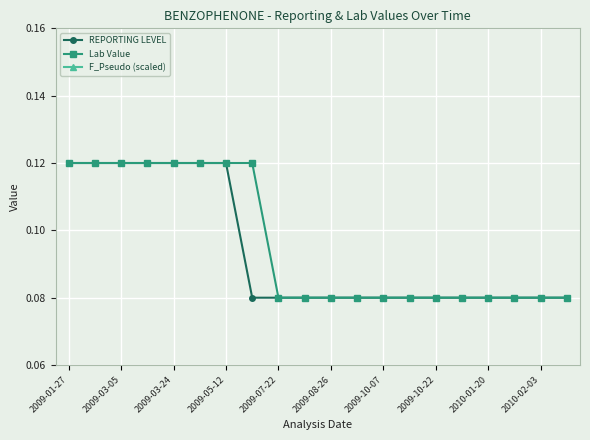

True or false: Lab Value and F_Pseudo (scaled) intersect in this chart.

False